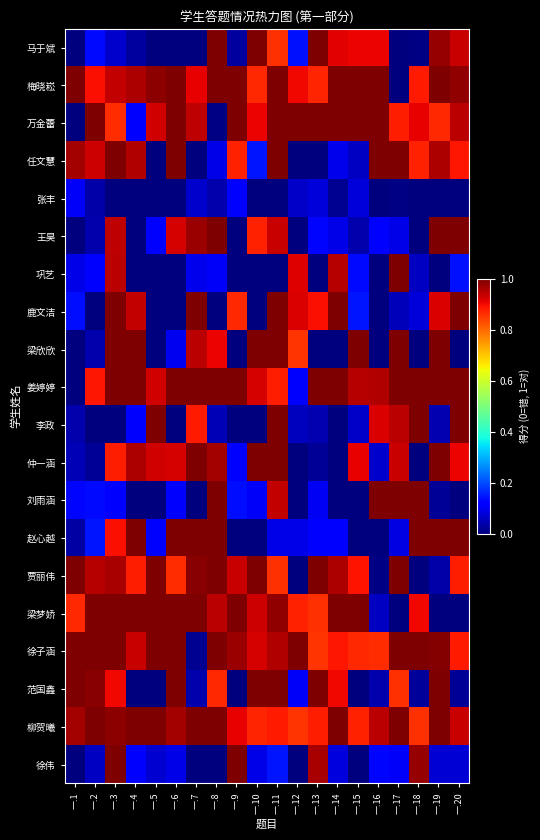

Reading left to right, what are all the values shown in this chart?

马于斌: 一.1=0.0	一.2=0.1	一.3=0.1	一.4=0.0	一.5=0.0	一.6=0.0	一.7=0.0	一.8=1.0	一.9=0.0	一.10=1.0	一.11=0.9	一.12=0.1	一.13=1.0	一.14=0.9	一.15=0.9	一.16=0.9	一.17=0.0	一.18=0.0	一.19=1.0	一.20=0.9
梅晓崧: 一.1=1.0	一.2=0.9	一.3=0.9	一.4=1.0	一.5=1.0	一.6=1.0	一.7=0.9	一.8=1.0	一.9=1.0	一.10=0.9	一.11=1.0	一.12=0.9	一.13=0.9	一.14=1.0	一.15=1.0	一.16=1.0	一.17=0.0	一.18=0.9	一.19=1.0	一.20=1.0
万金蕾: 一.1=0.0	一.2=1.0	一.3=0.9	一.4=0.1	一.5=0.9	一.6=1.0	一.7=0.9	一.8=0.0	一.9=1.0	一.10=0.9	一.11=1.0	一.12=1.0	一.13=1.0	一.14=1.0	一.15=1.0	一.16=1.0	一.17=0.9	一.18=0.9	一.19=0.9	一.20=0.9
任文慧: 一.1=1.0	一.2=0.9	一.3=1.0	一.4=1.0	一.5=0.0	一.6=1.0	一.7=0.0	一.8=0.1	一.9=0.9	一.10=0.1	一.11=1.0	一.12=0.0	一.13=0.0	一.14=0.1	一.15=0.1	一.16=1.0	一.17=1.0	一.18=0.9	一.19=1.0	一.20=0.9
张丰: 一.1=0.1	一.2=0.0	一.3=0.0	一.4=0.0	一.5=0.0	一.6=0.0	一.7=0.1	一.8=0.0	一.9=0.1	一.10=0.0	一.11=0.0	一.12=0.1	一.13=0.1	一.14=0.0	一.15=0.1	一.16=0.0	一.17=0.0	一.18=0.0	一.19=0.0	一.20=0.0
王昊: 一.1=0.0	一.2=0.0	一.3=0.9	一.4=0.0	一.5=0.1	一.6=0.9	一.7=1.0	一.8=1.0	一.9=0.0	一.10=0.9	一.11=0.9	一.12=0.0	一.13=0.1	一.14=0.1	一.15=0.0	一.16=0.1	一.17=0.1	一.18=0.0	一.19=1.0	一.20=1.0
巩艺: 一.1=0.1	一.2=0.1	一.3=0.9	一.4=0.0	一.5=0.0	一.6=0.0	一.7=0.1	一.8=0.1	一.9=0.0	一.10=0.0	一.11=0.0	一.12=0.9	一.13=0.0	一.14=1.0	一.15=0.1	一.16=0.0	一.17=1.0	一.18=0.1	一.19=0.0	一.20=0.1
鹿文洁: 一.1=0.1	一.2=0.0	一.3=1.0	一.4=0.9	一.5=0.0	一.6=0.0	一.7=1.0	一.8=0.0	一.9=0.9	一.10=0.0	一.11=1.0	一.12=0.9	一.13=0.9	一.14=1.0	一.15=0.1	一.16=0.0	一.17=0.1	一.18=0.1	一.19=0.9	一.20=1.0
梁欣欣: 一.1=0.0	一.2=0.0	一.3=1.0	一.4=1.0	一.5=0.0	一.6=0.1	一.7=0.9	一.8=0.9	一.9=0.0	一.10=1.0	一.11=1.0	一.12=0.9	一.13=0.0	一.14=0.0	一.15=1.0	一.16=0.0	一.17=1.0	一.18=0.0	一.19=1.0	一.20=0.0
姜婷婷: 一.1=0.0	一.2=0.9	一.3=1.0	一.4=1.0	一.5=0.9	一.6=1.0	一.7=1.0	一.8=1.0	一.9=1.0	一.10=0.9	一.11=0.9	一.12=0.1	一.13=1.0	一.14=1.0	一.15=1.0	一.16=1.0	一.17=1.0	一.18=1.0	一.19=1.0	一.20=1.0
李政: 一.1=0.0	一.2=0.0	一.3=0.0	一.4=0.1	一.5=1.0	一.6=0.0	一.7=0.9	一.8=0.0	一.9=0.0	一.10=0.0	一.11=1.0	一.12=0.1	一.13=0.0	一.14=0.0	一.15=0.1	一.16=0.9	一.17=0.9	一.18=1.0	一.19=0.0	一.20=1.0
仲一涵: 一.1=0.0	一.2=0.0	一.3=0.9	一.4=1.0	一.5=0.9	一.6=0.9	一.7=1.0	一.8=1.0	一.9=0.1	一.10=1.0	一.11=1.0	一.12=0.0	一.13=0.0	一.14=0.0	一.15=0.9	一.16=0.1	一.17=0.9	一.18=0.0	一.19=1.0	一.20=0.9
刘雨涵: 一.1=0.1	一.2=0.1	一.3=0.1	一.4=0.0	一.5=0.0	一.6=0.1	一.7=0.0	一.8=1.0	一.9=0.1	一.10=0.1	一.11=0.9	一.12=0.0	一.13=0.1	一.14=0.0	一.15=0.0	一.16=1.0	一.17=1.0	一.18=1.0	一.19=0.0	一.20=0.0
赵心越: 一.1=0.0	一.2=0.1	一.3=0.9	一.4=1.0	一.5=0.1	一.6=1.0	一.7=1.0	一.8=1.0	一.9=0.0	一.10=0.0	一.11=0.1	一.12=0.1	一.13=0.1	一.14=0.1	一.15=0.0	一.16=0.0	一.17=0.1	一.18=1.0	一.19=1.0	一.20=1.0
贾丽伟: 一.1=1.0	一.2=1.0	一.3=1.0	一.4=0.9	一.5=1.0	一.6=0.9	一.7=1.0	一.8=1.0	一.9=0.9	一.10=1.0	一.11=0.9	一.12=0.0	一.13=1.0	一.14=1.0	一.15=0.9	一.16=0.0	一.17=1.0	一.18=0.0	一.19=0.0	一.20=0.9
梁梦娇: 一.1=0.9	一.2=1.0	一.3=1.0	一.4=1.0	一.5=1.0	一.6=1.0	一.7=1.0	一.8=0.9	一.9=1.0	一.10=0.9	一.11=1.0	一.12=0.9	一.13=0.9	一.14=1.0	一.15=1.0	一.16=0.1	一.17=0.0	一.18=0.9	一.19=0.0	一.20=0.0
徐子涵: 一.1=1.0	一.2=1.0	一.3=1.0	一.4=0.9	一.5=1.0	一.6=1.0	一.7=0.0	一.8=1.0	一.9=1.0	一.10=0.9	一.11=1.0	一.12=1.0	一.13=0.9	一.14=0.9	一.15=0.9	一.16=0.9	一.17=1.0	一.18=1.0	一.19=1.0	一.20=0.9
范国鑫: 一.1=1.0	一.2=1.0	一.3=0.9	一.4=0.0	一.5=0.0	一.6=1.0	一.7=0.0	一.8=0.9	一.9=0.0	一.10=1.0	一.11=1.0	一.12=0.1	一.13=1.0	一.14=0.9	一.15=0.0	一.16=0.0	一.17=0.9	一.18=0.0	一.19=1.0	一.20=0.0
柳贺曦: 一.1=1.0	一.2=1.0	一.3=1.0	一.4=1.0	一.5=1.0	一.6=1.0	一.7=1.0	一.8=1.0	一.9=0.9	一.10=0.9	一.11=0.9	一.12=0.9	一.13=0.9	一.14=1.0	一.15=0.9	一.16=0.9	一.17=1.0	一.18=0.9	一.19=1.0	一.20=0.9
徐伟: 一.1=0.0	一.2=0.1	一.3=1.0	一.4=0.1	一.5=0.1	一.6=0.1	一.7=0.0	一.8=0.0	一.9=1.0	一.10=0.1	一.11=0.1	一.12=0.0	一.13=1.0	一.14=0.1	一.15=0.0	一.16=0.1	一.17=0.1	一.18=1.0	一.19=0.1	一.20=0.1